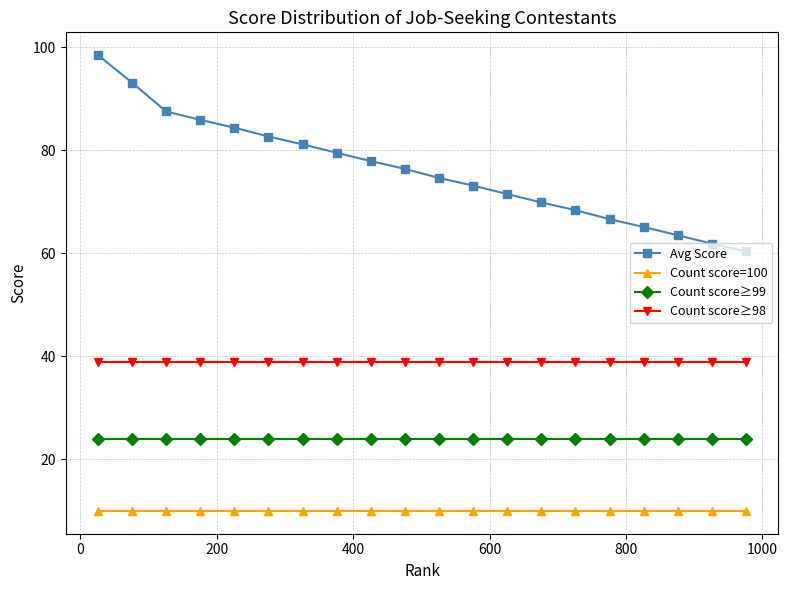

Rank the series by their maximum value, from highest to lowest.

Avg Score, Count score≥98, Count score≥99, Count score=100